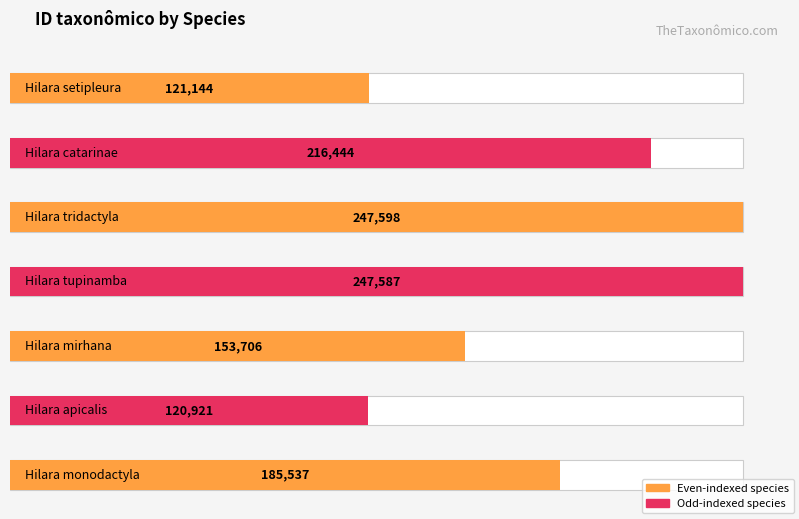

Reading right to left, list all the values displayed in this chart.

185537	120921	153706	247587	247598	216444	121144